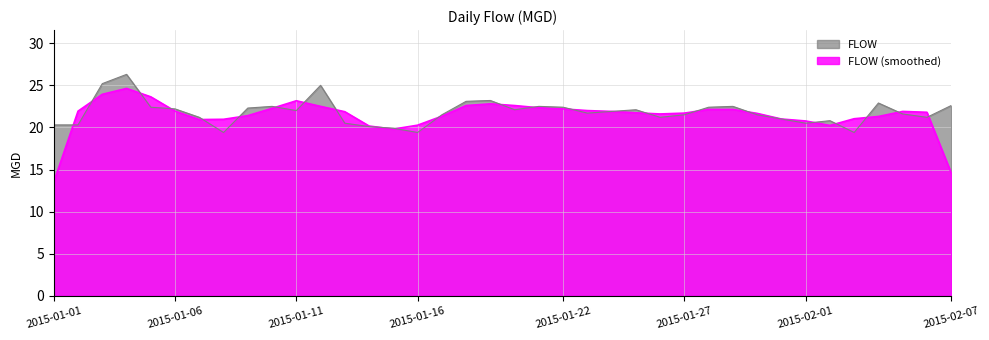

The chart shows a value of 12.1 at 2015-01-07. True or false?

False